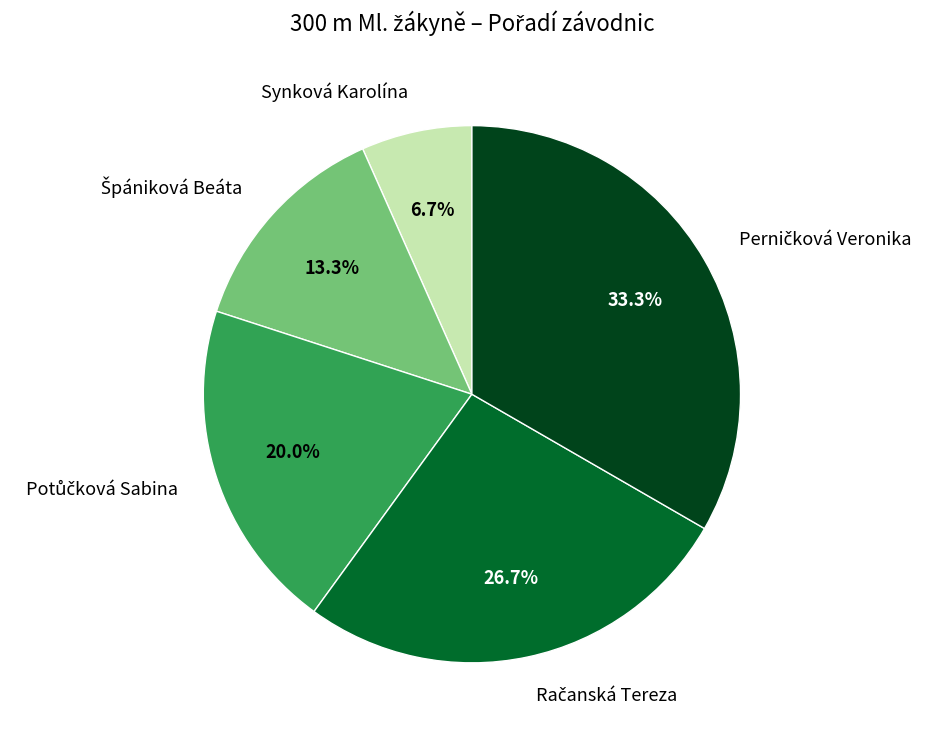

Is there a majority slice in this chart?

No